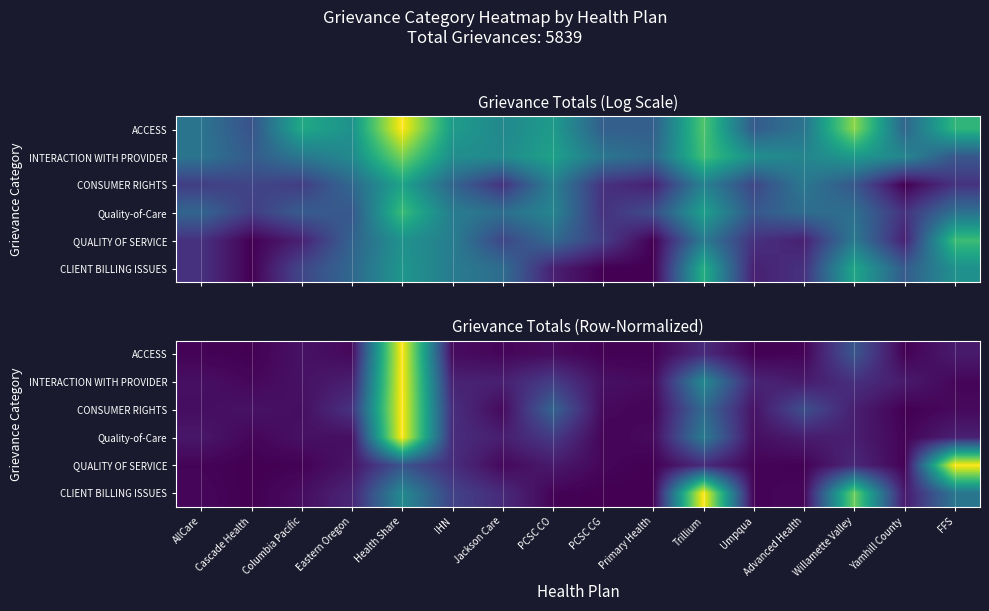

At which category is the sum across all series the highest?

Health Share